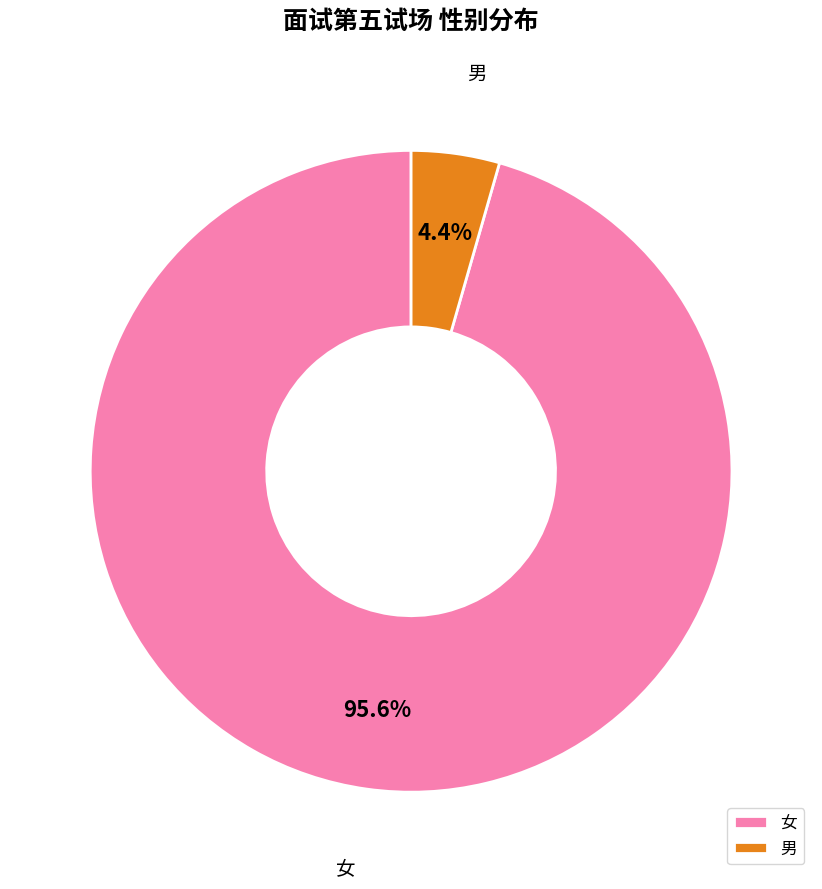

Count the number of slices in the pie.

2